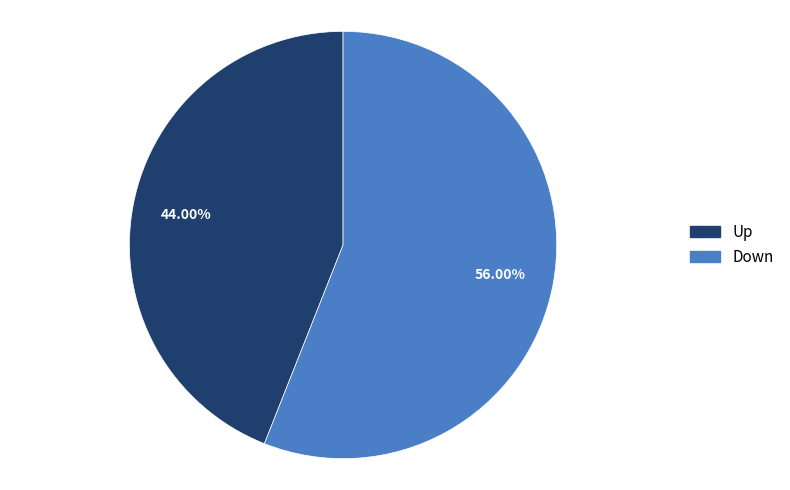

To the nearest percent, what is the average slice percentage?

50%